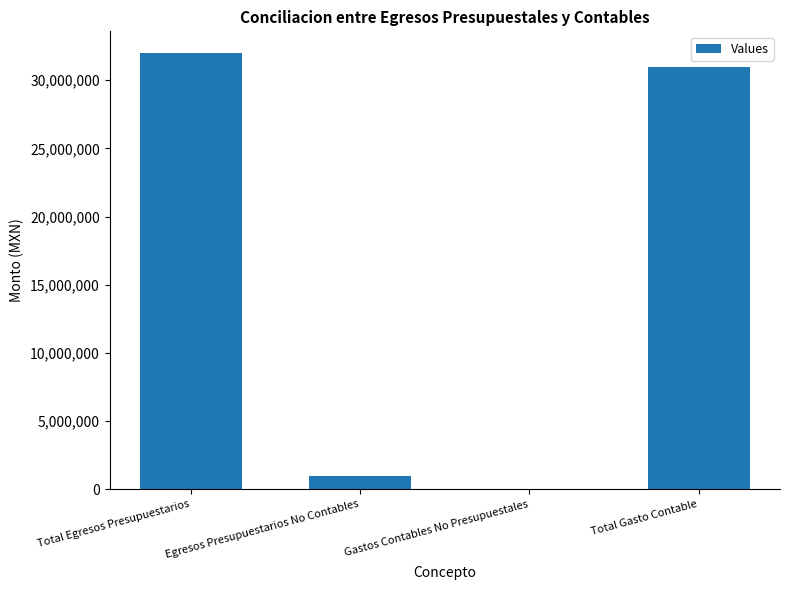

What is the change in value from Total Egresos Presupuestarios to Total Gasto Contable?

-985420.0